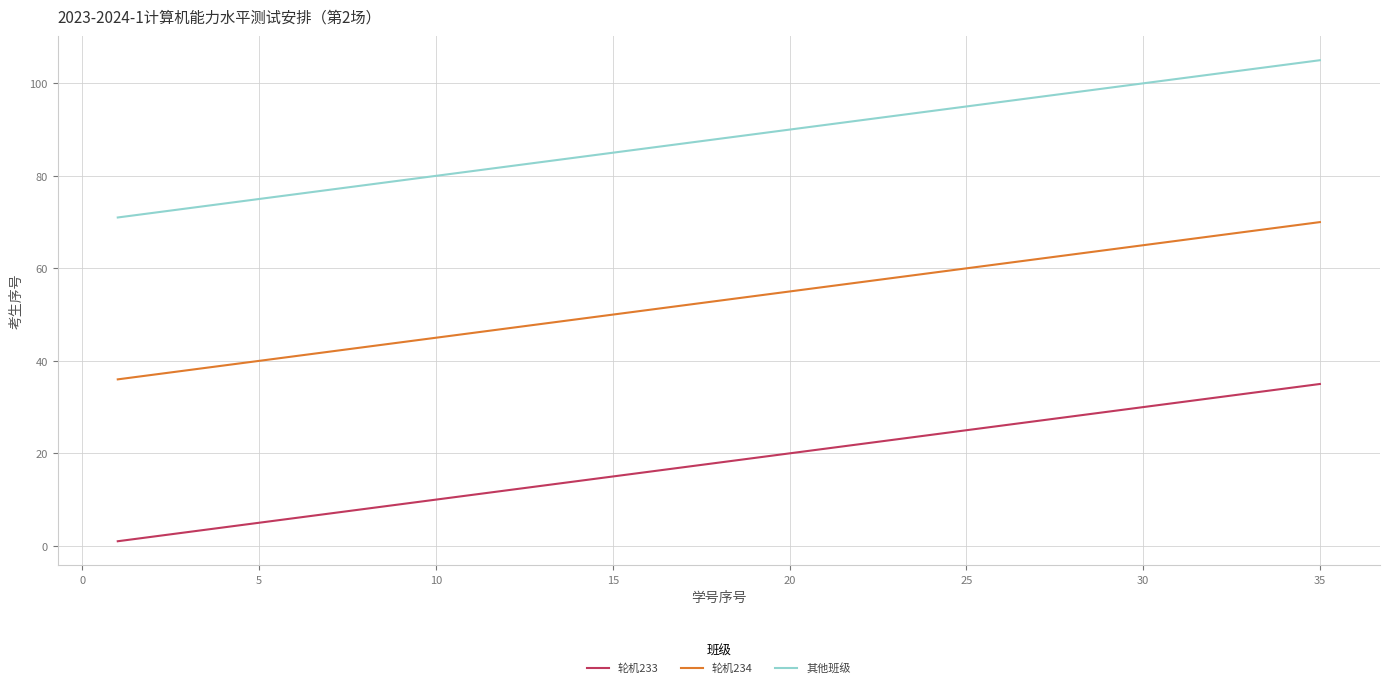

Reading left to right, transcribe all the data shown in this chart.

轮机233: 1	2	3	4	5	6	7	8	9	10	11	12	13	14	15	16	17	18	19	20	21	22	23	24	25	26	27	28	29	30	31	32	33	34	35
轮机234: 36	37	38	39	40	41	42	43	44	45	46	47	48	49	50	51	52	53	54	55	56	57	58	59	60	61	62	63	64	65	66	67	68	69	70
其他班级: 71	72	73	74	75	76	77	78	79	80	81	82	83	84	85	86	87	88	89	90	91	92	93	94	95	96	97	98	99	100	101	102	103	104	105